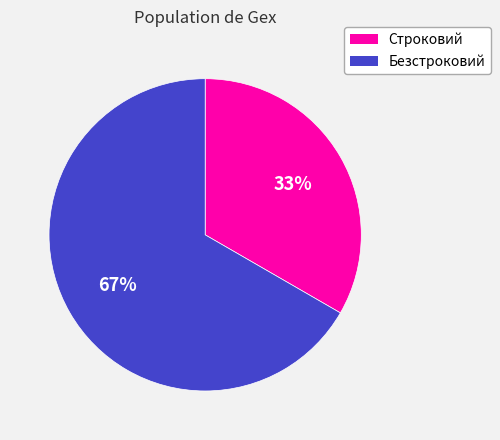

True or false: Безстроковий accounts for 67% of the total.

True